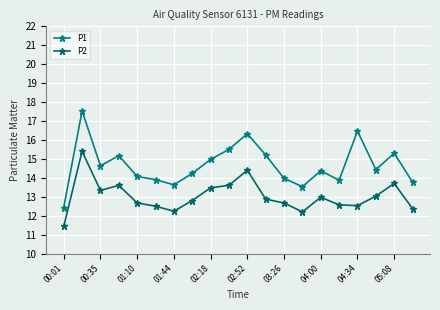

Does the chart display data point markers on the line(s)?

Yes